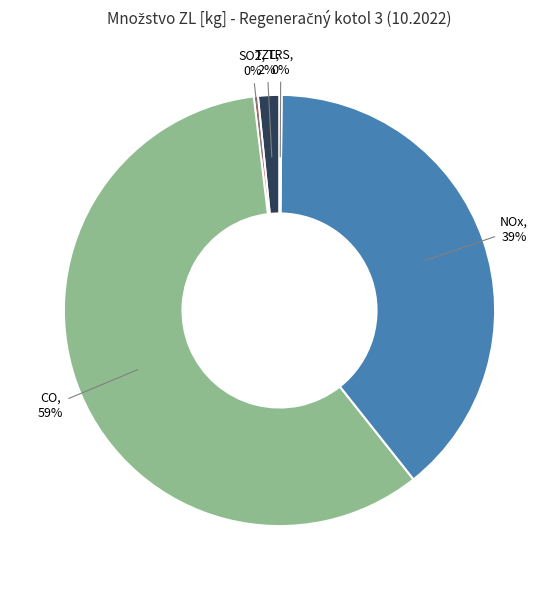

Combined, do TZL and NOx account for over 50%?

No